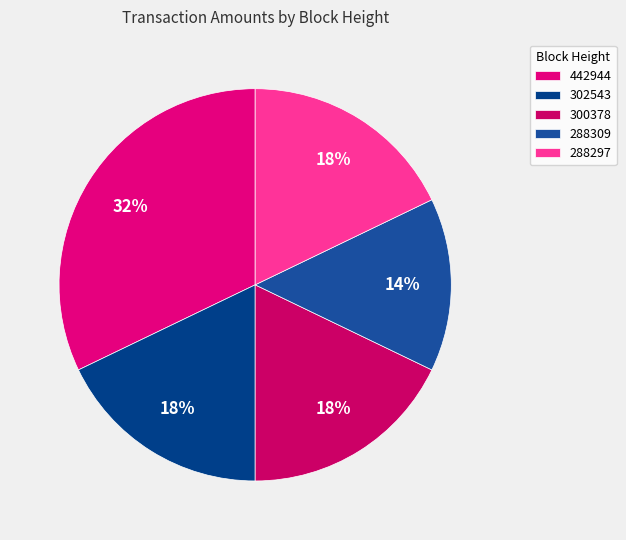

To the nearest percent, what percentage of the pie is 288297?

18%